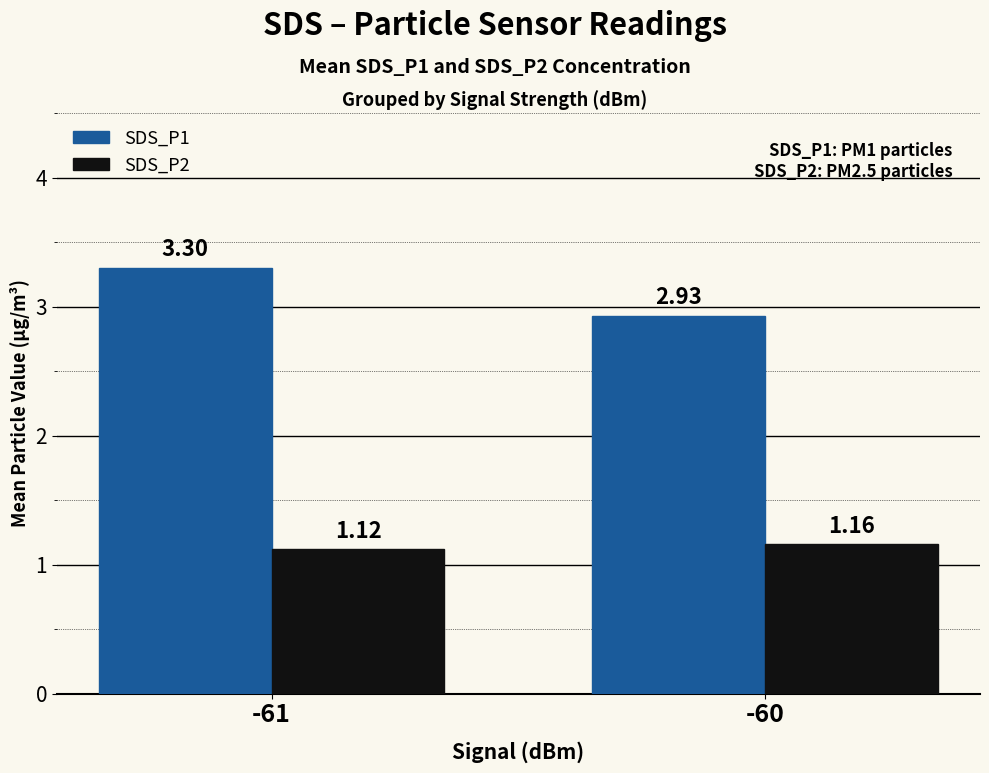

True or false: SDS_P1 has a value of 3.3 at -61.

True